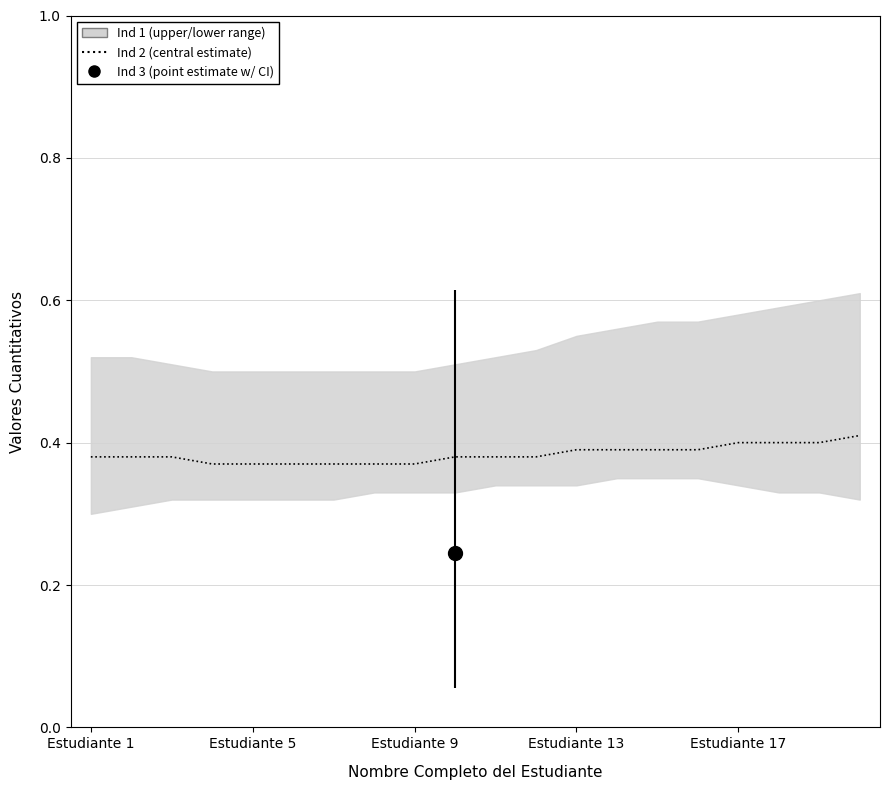

True or false: the data shows 0.4 at Estudiante 1.

True